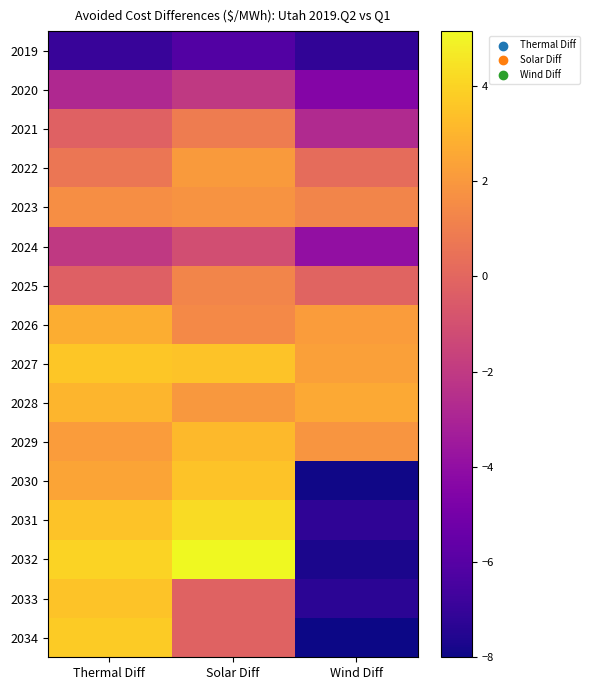

Reading left to right, list all the values displayed in this chart.

2019: Thermal Diff=-6.9	Solar Diff=-6.1	Wind Diff=-7.2
2020: Thermal Diff=-2.8	Solar Diff=-2.0	Wind Diff=-4.5
2021: Thermal Diff=-0.2	Solar Diff=0.9	Wind Diff=-2.7
2022: Thermal Diff=0.7	Solar Diff=2.1	Wind Diff=0.2
2023: Thermal Diff=1.6	Solar Diff=1.8	Wind Diff=1.2
2024: Thermal Diff=-2.0	Solar Diff=-1.1	Wind Diff=-3.9
2025: Thermal Diff=-0.3	Solar Diff=1.3	Wind Diff=-0.1
2026: Thermal Diff=2.8	Solar Diff=1.4	Wind Diff=2.2
2027: Thermal Diff=3.6	Solar Diff=3.5	Wind Diff=2.3
2028: Thermal Diff=3.0	Solar Diff=2.0	Wind Diff=2.6
2029: Thermal Diff=2.1	Solar Diff=3.2	Wind Diff=1.9
2030: Thermal Diff=2.5	Solar Diff=3.5	Wind Diff=-7.9
2031: Thermal Diff=3.5	Solar Diff=4.2	Wind Diff=-7.2
2032: Thermal Diff=4.0	Solar Diff=5.1	Wind Diff=-7.7
2033: Thermal Diff=3.5	Solar Diff=-0.2	Wind Diff=-7.3
2034: Thermal Diff=3.7	Solar Diff=-0.2	Wind Diff=-8.0